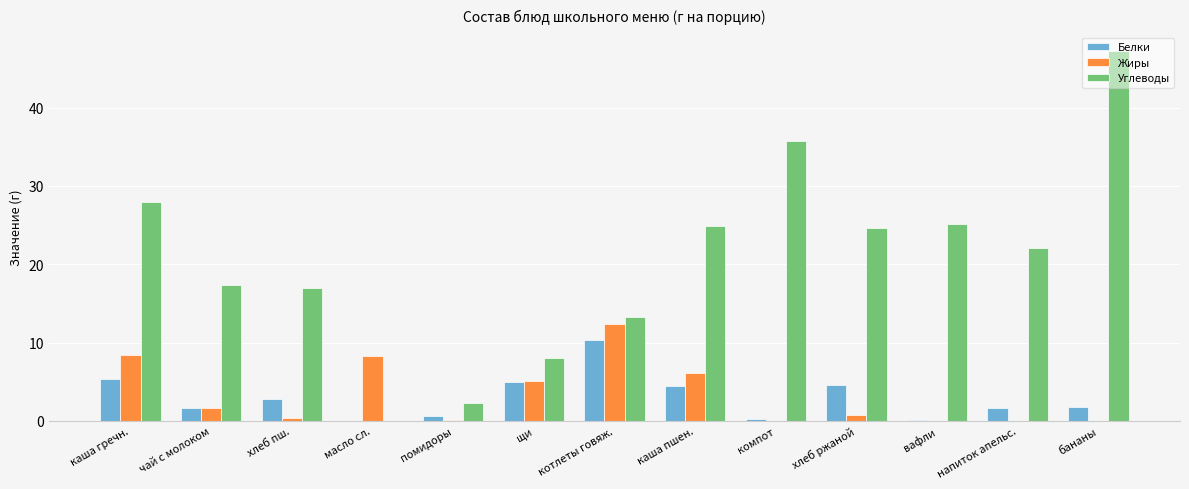

Are the bars horizontal?

No